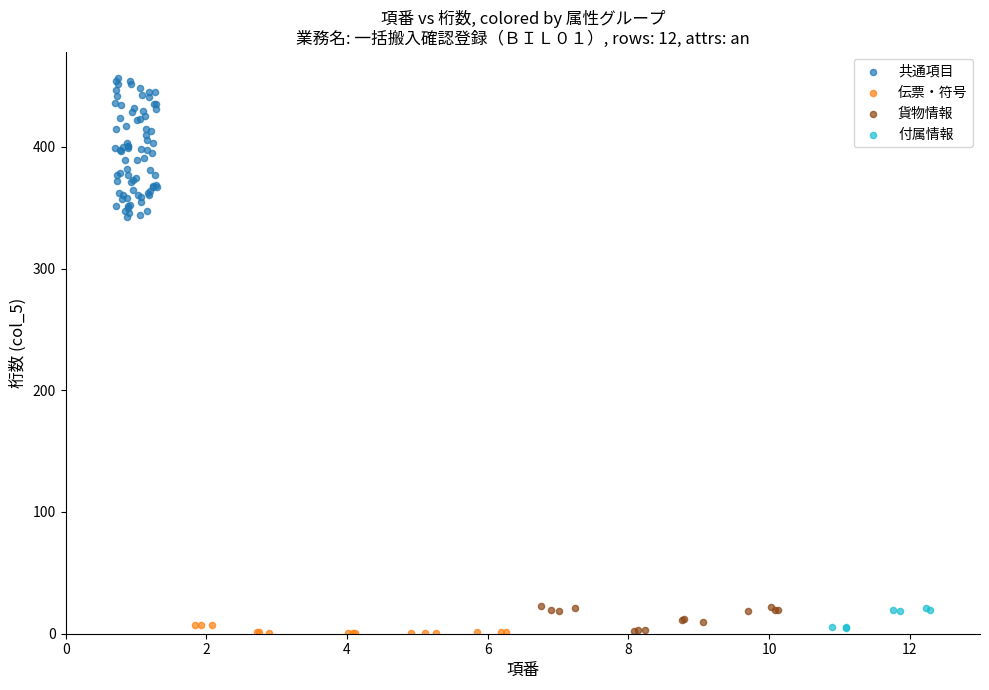

Which series reaches the maximum Y coordinate?

共通項目